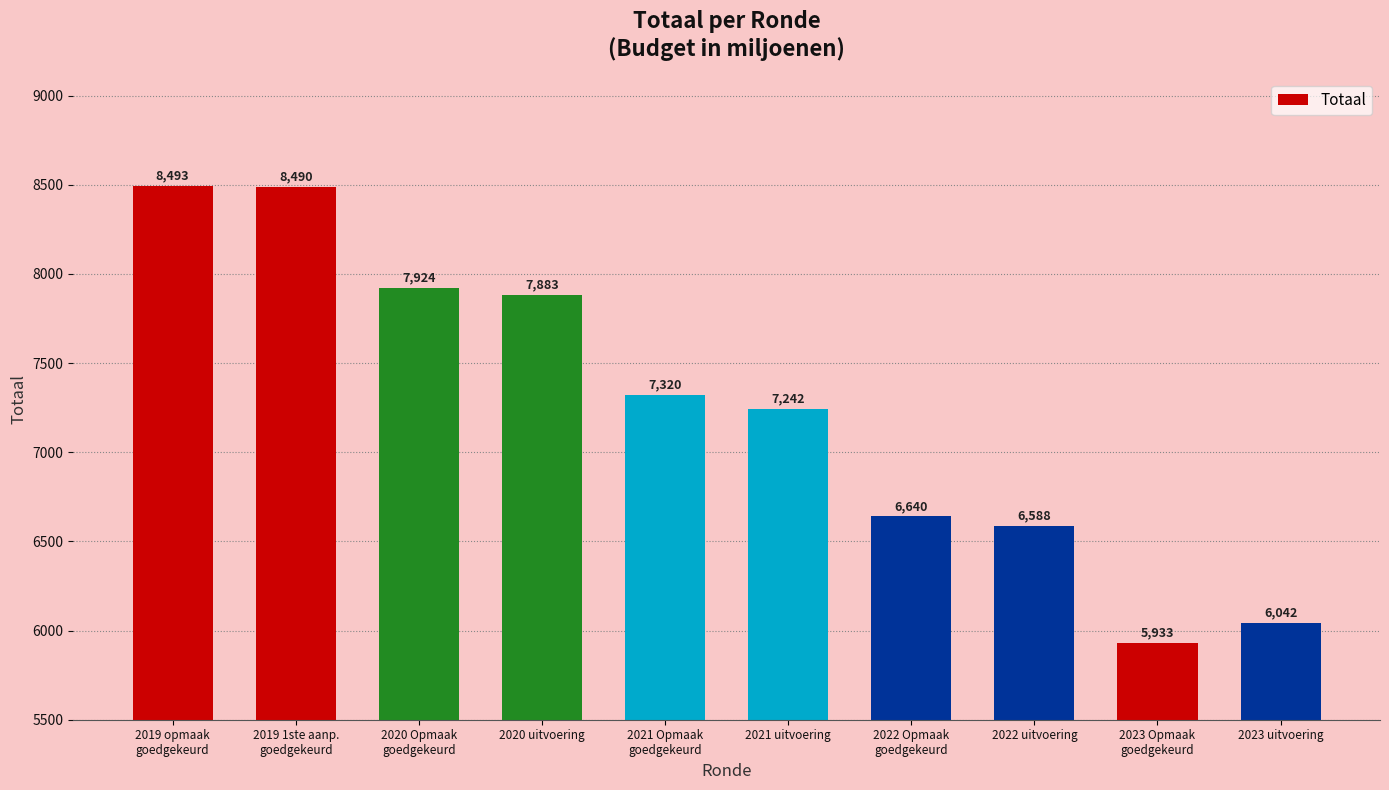

What is the change in value from 2020 Opmaak
goedgekeurd to 2021 Opmaak
goedgekeurd?

-604